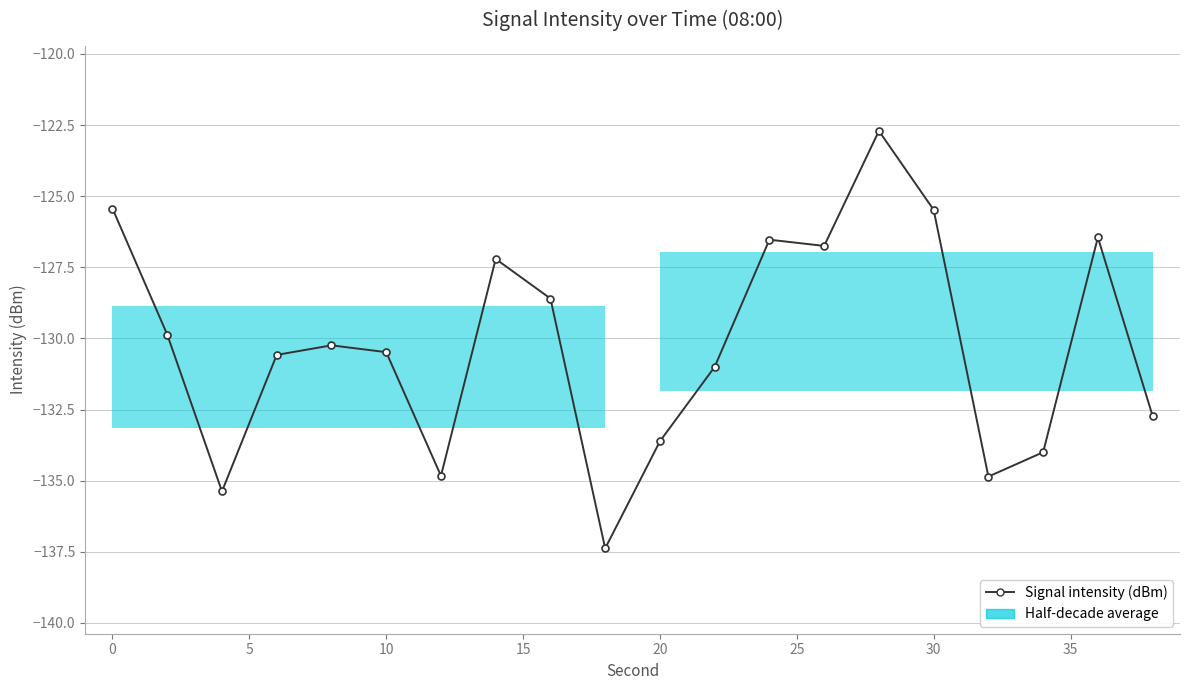

What is the difference between the maximum and second lowest values?

12.7